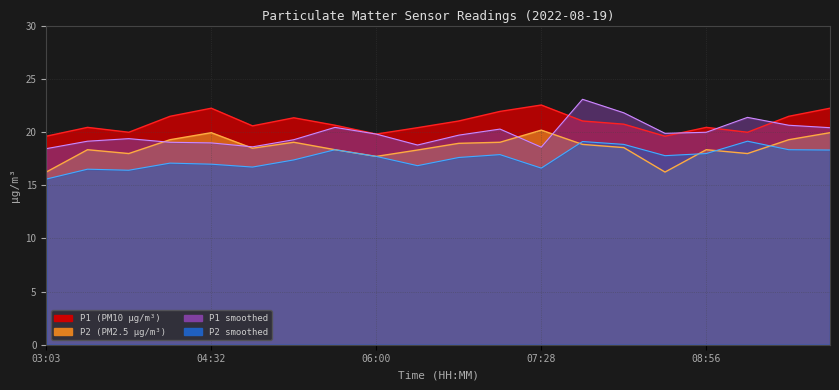

Does the chart display data point markers on the line(s)?

No